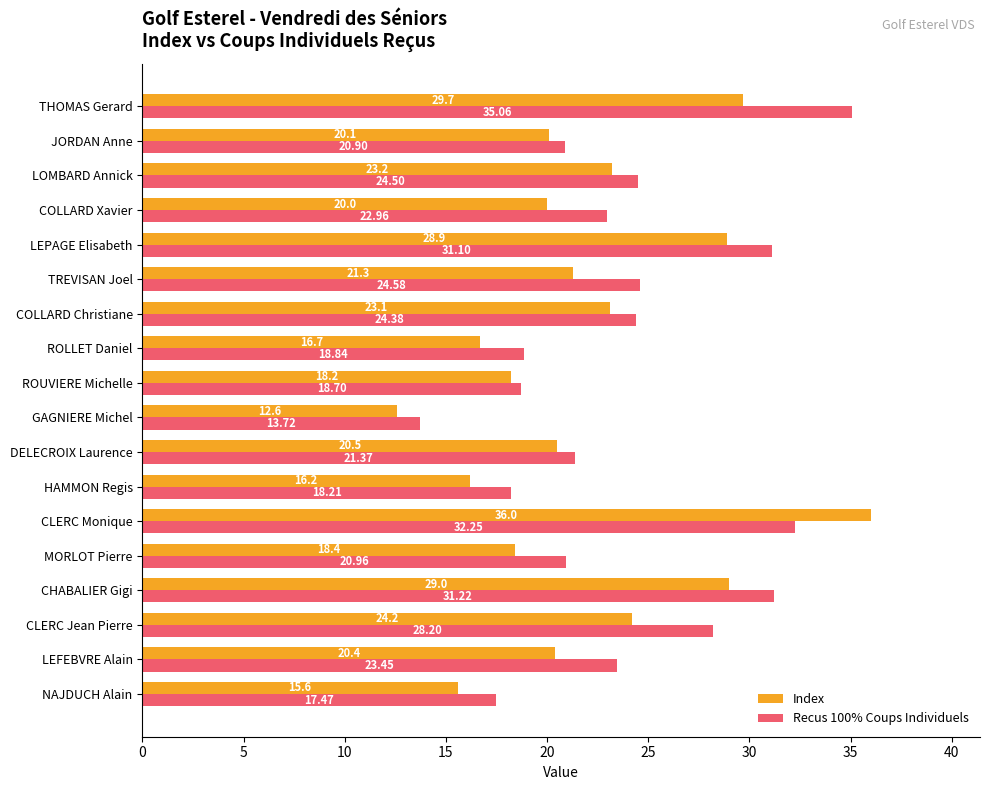

Which series has the largest range (max minus min)?

Index